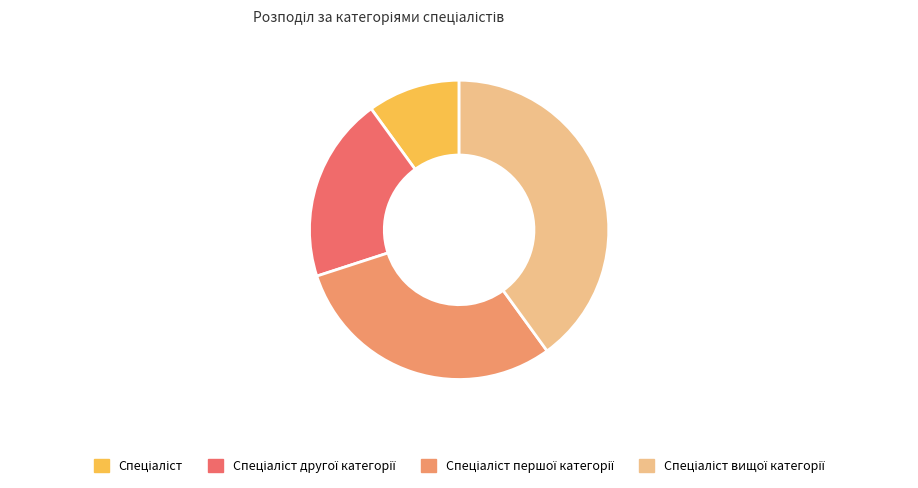

Is there any slice that represents more than half of the pie?

No